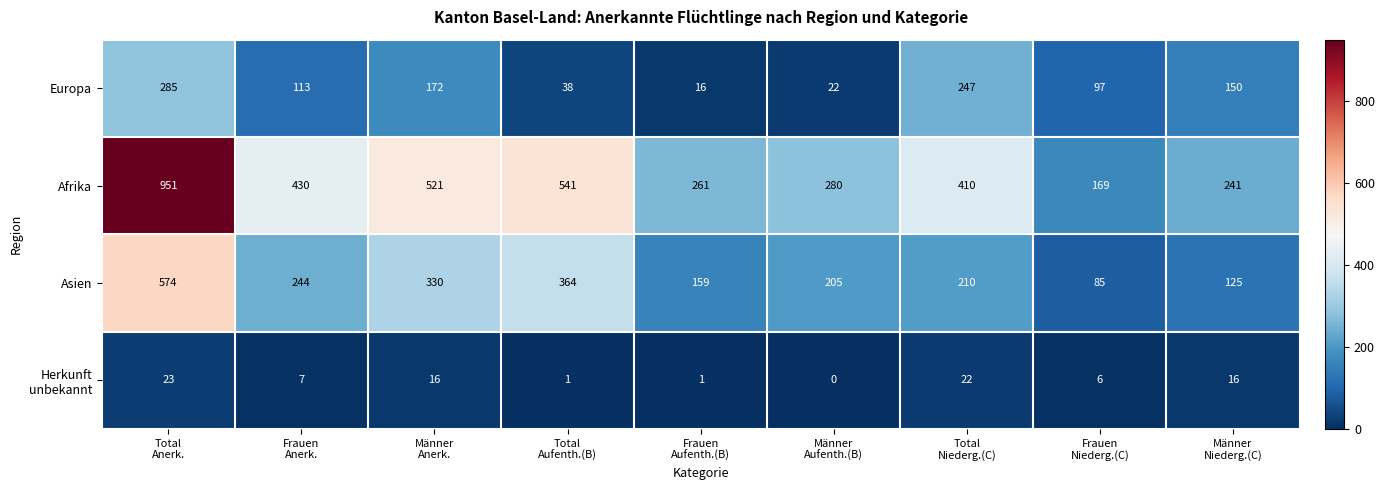

Which series has the widest spread of values?

Afrika